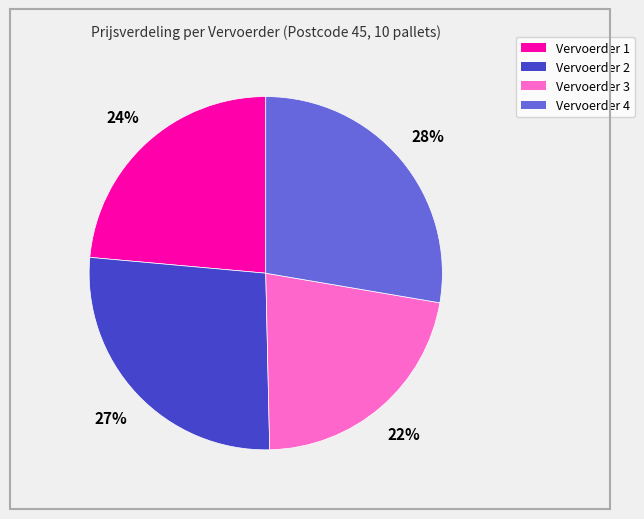

What percentage is the Vervoerder 2 slice, to the nearest percent?

27%